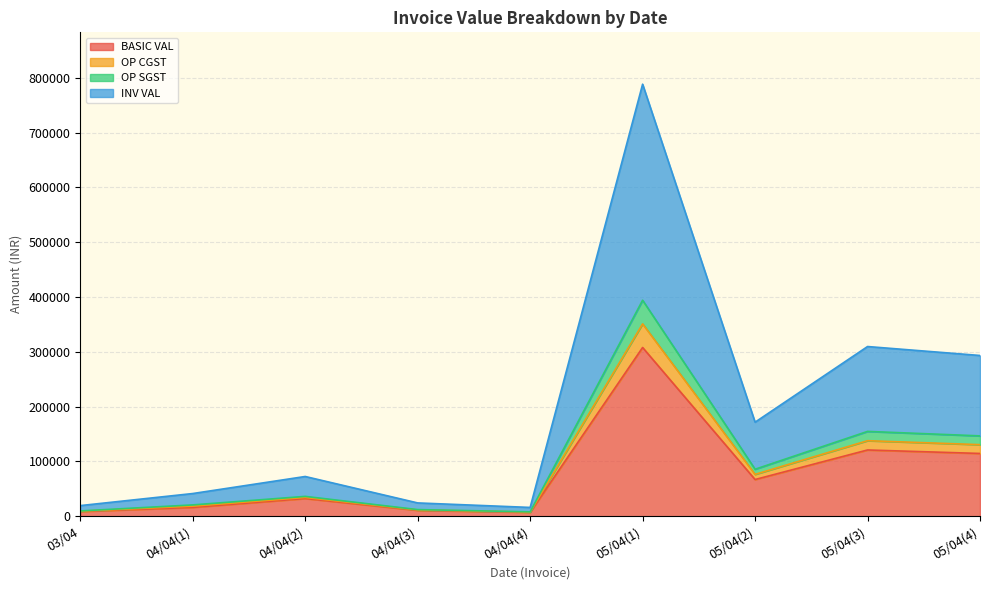

What are all the series names shown in the legend?

BASIC VAL, OP CGST, OP SGST, INV VAL